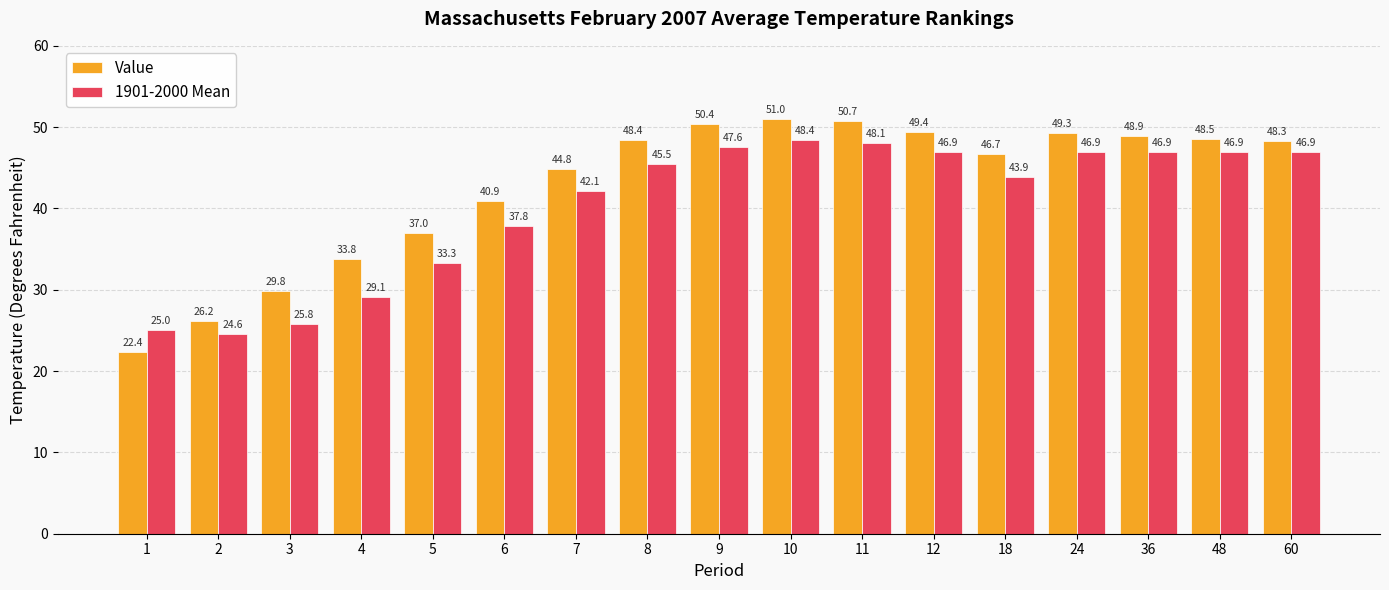

What is the average value of the 1901-2000 Mean series?

40.3